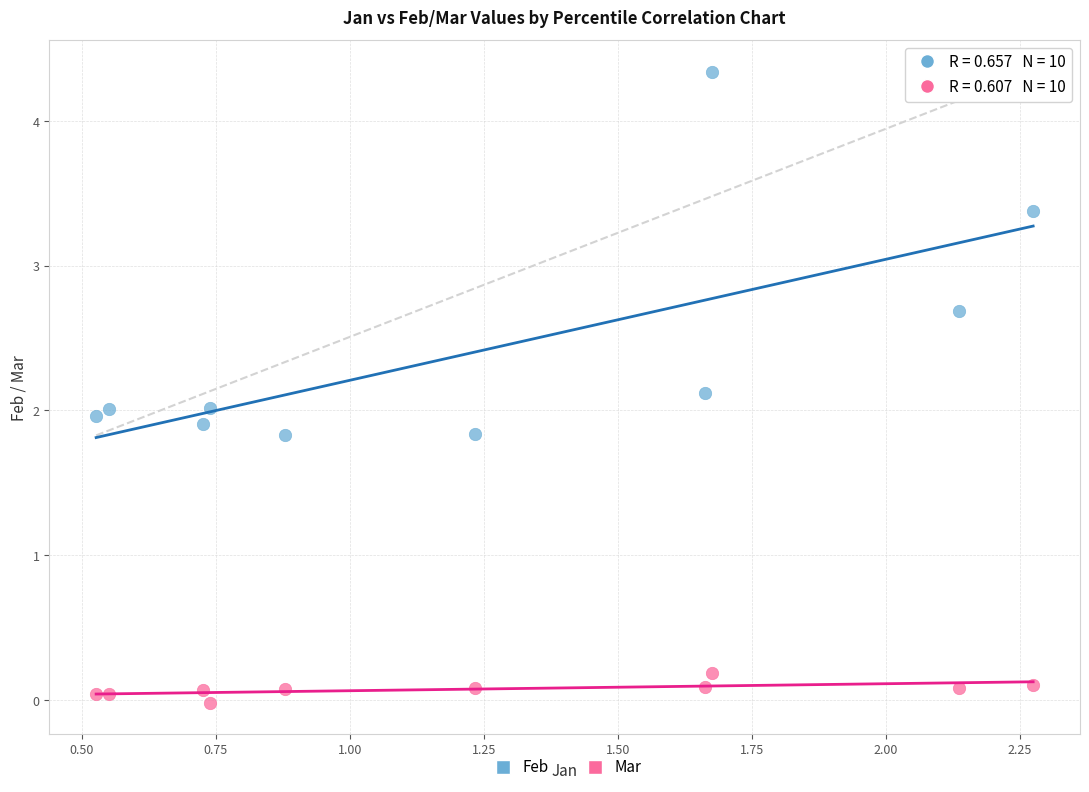

Which series has the widest spread of Y values?

Feb